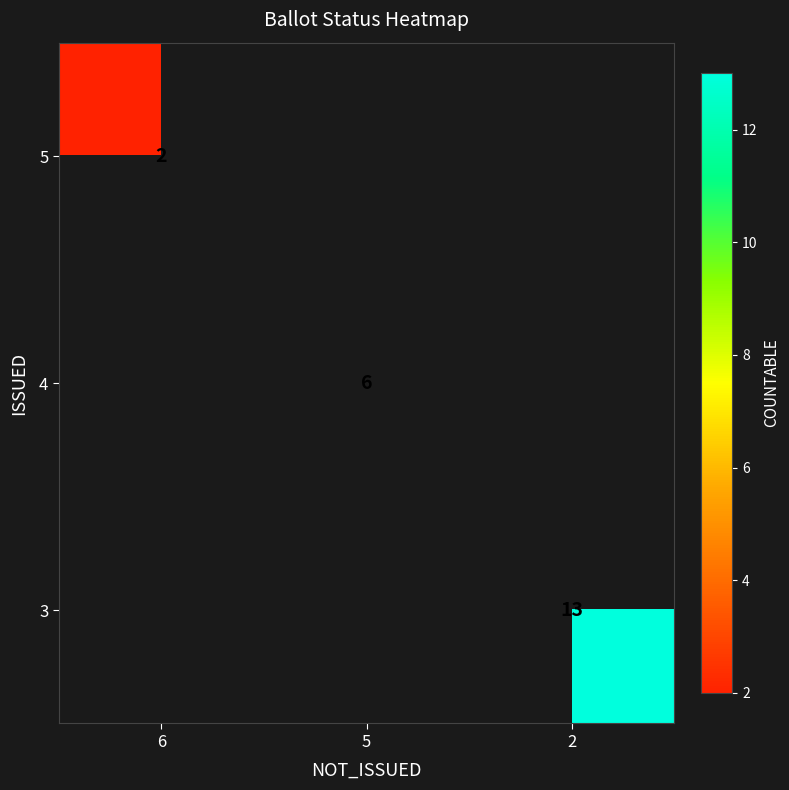

The value of 5 at 6 is 1.2. True or false?

False